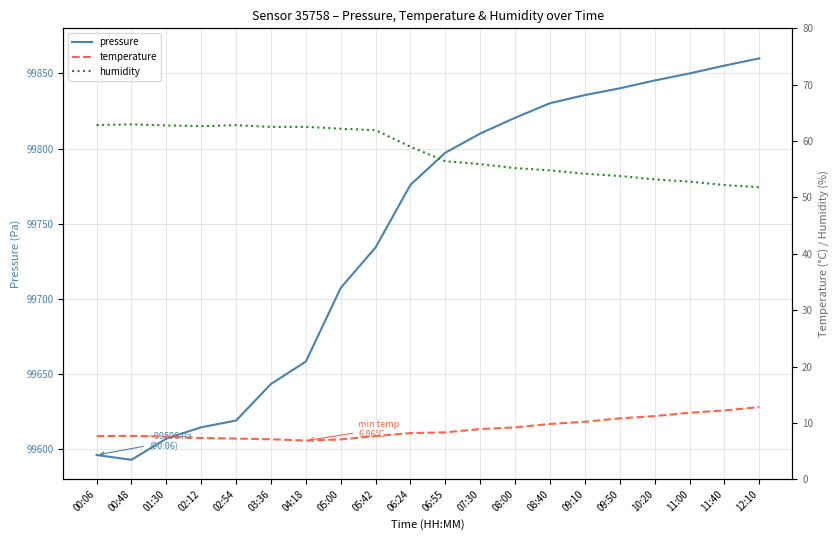

Is the value of temperature at 08:00 greater than the value of humidity at 01:30?

No